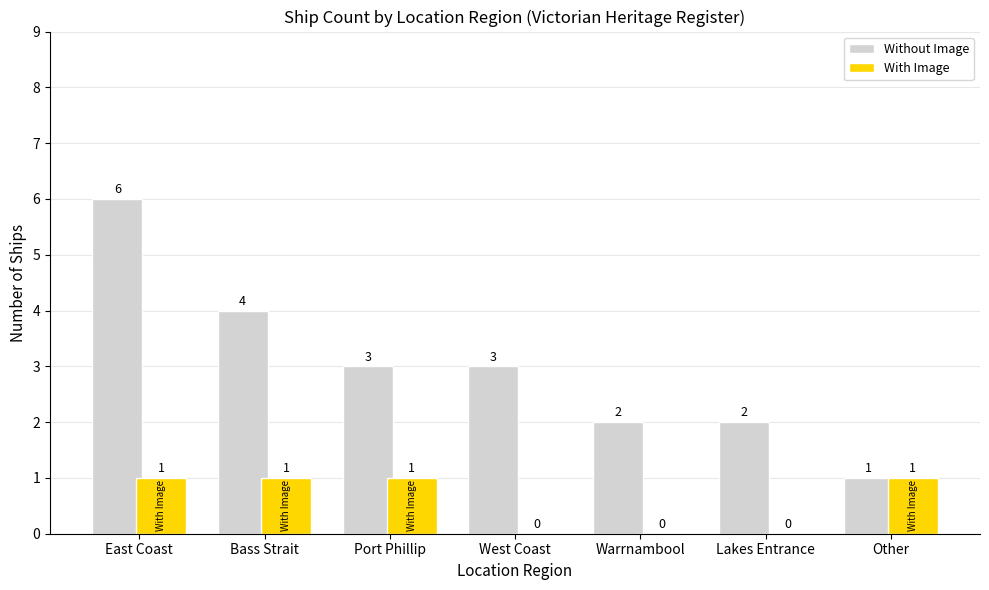

The value of With Image at Lakes Entrance is 1. True or false?

False